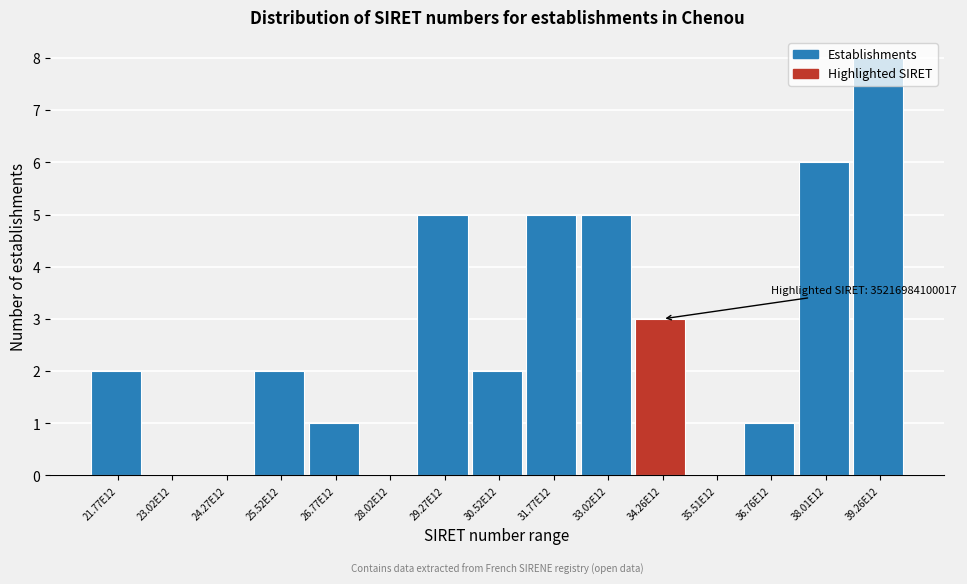

What is the sum of the values at 35.51E12 and 34.26E12?

3